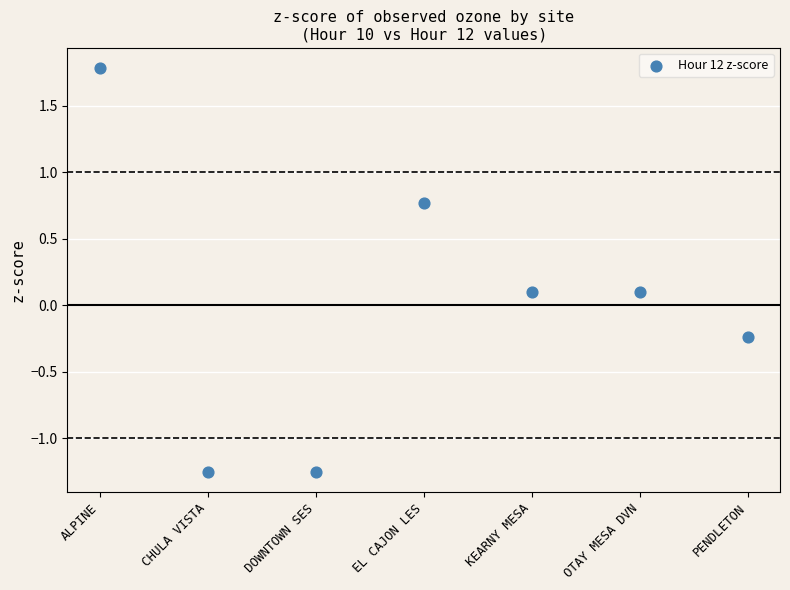

What is the range of Y values (max minus min)?

3.0